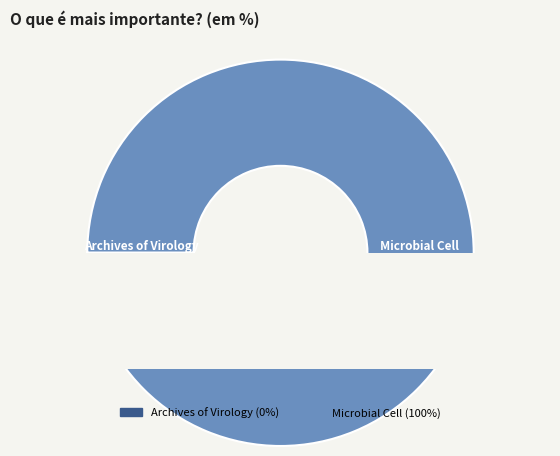

To the nearest percent, what is the difference between the largest and smallest slice percentages?

100%